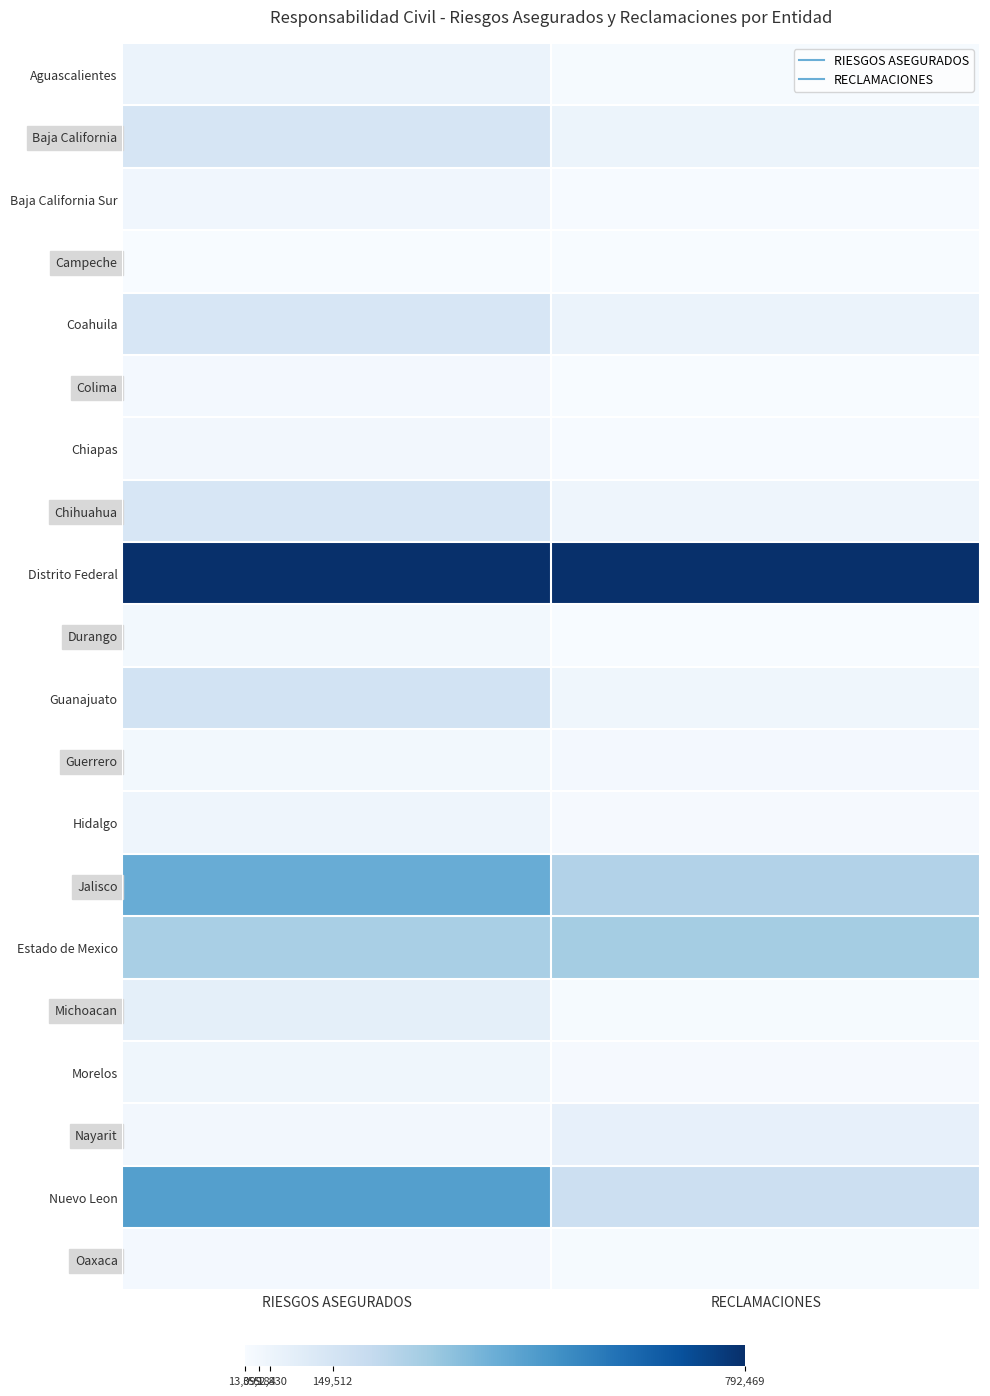

At which category is the sum across all series the highest?

RIESGOS ASEGURADOS